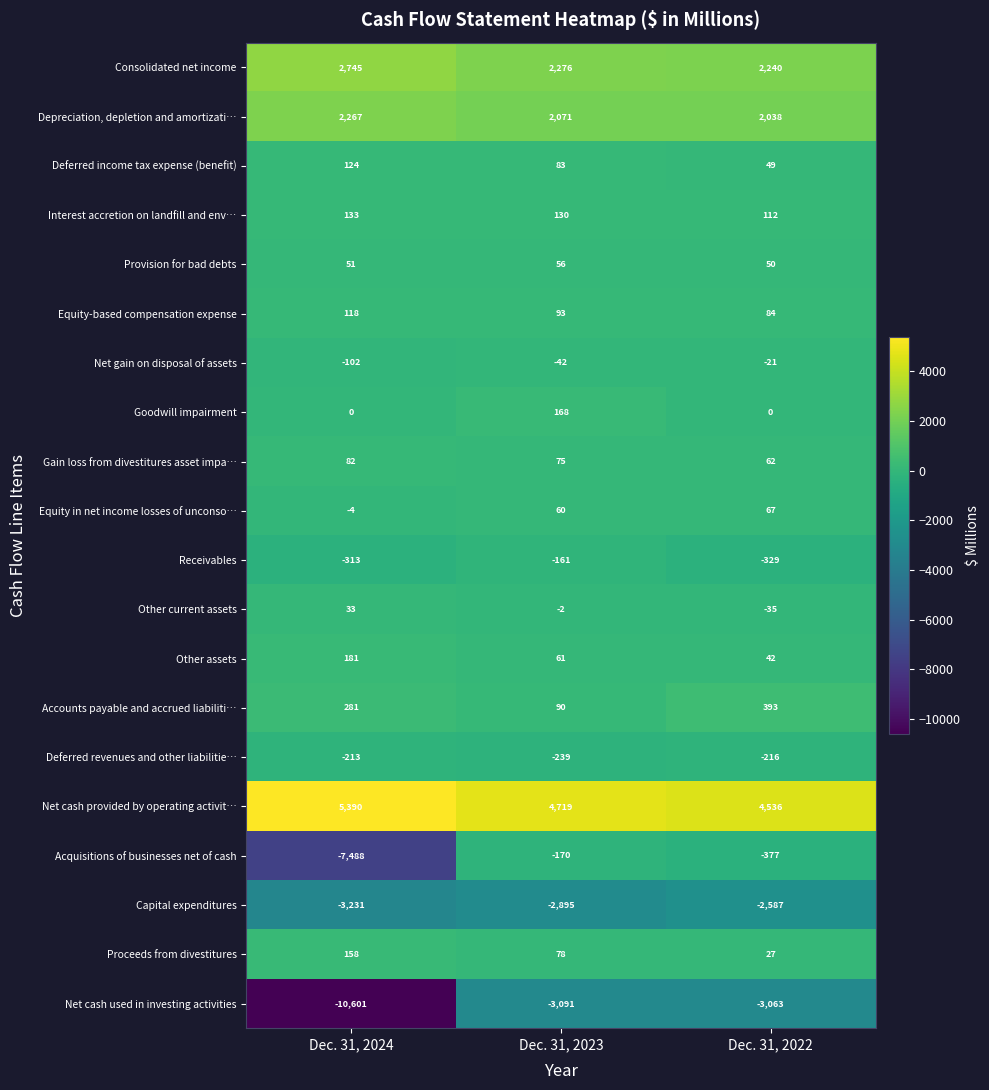

How many distinct data groups are displayed?

20